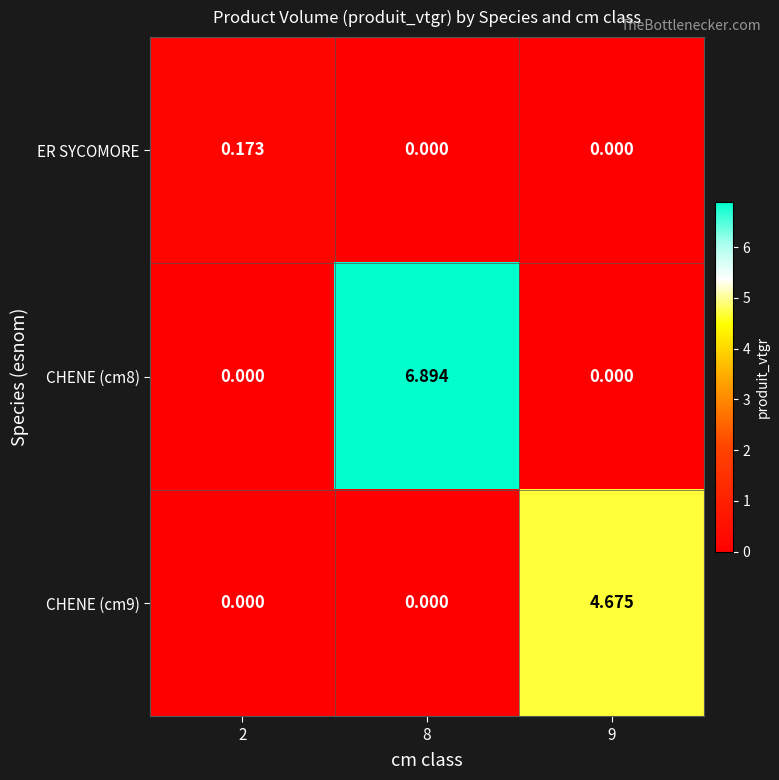

Reading left to right, transcribe all the data shown in this chart.

ER SYCOMORE: 2=0.2	8=0.0	9=0.0
CHENE (cm8): 2=0.0	8=6.9	9=0.0
CHENE (cm9): 2=0.0	8=0.0	9=4.7